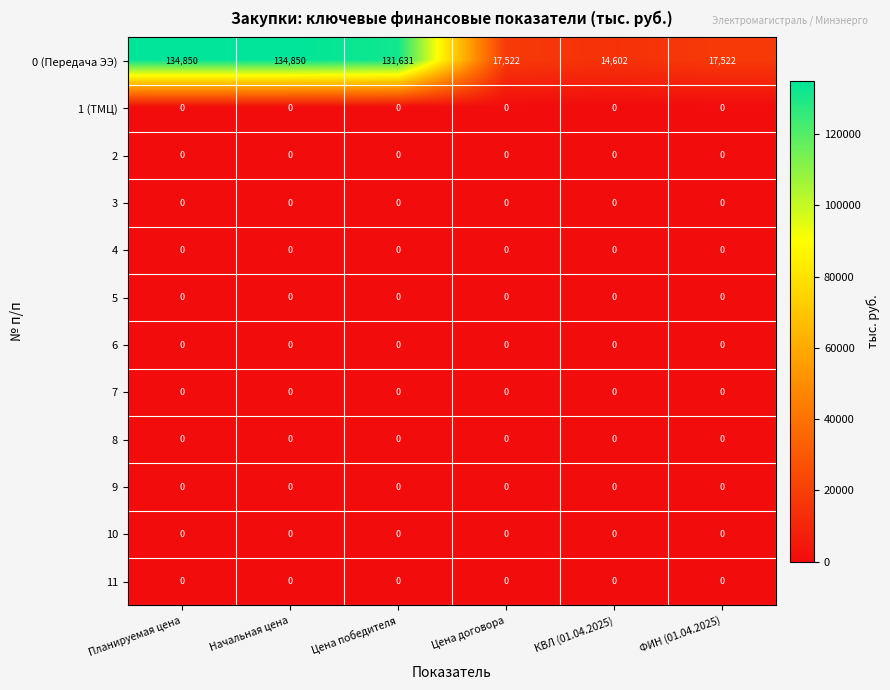

Which series has the largest range (max minus min)?

0 (Передача ЭЭ)